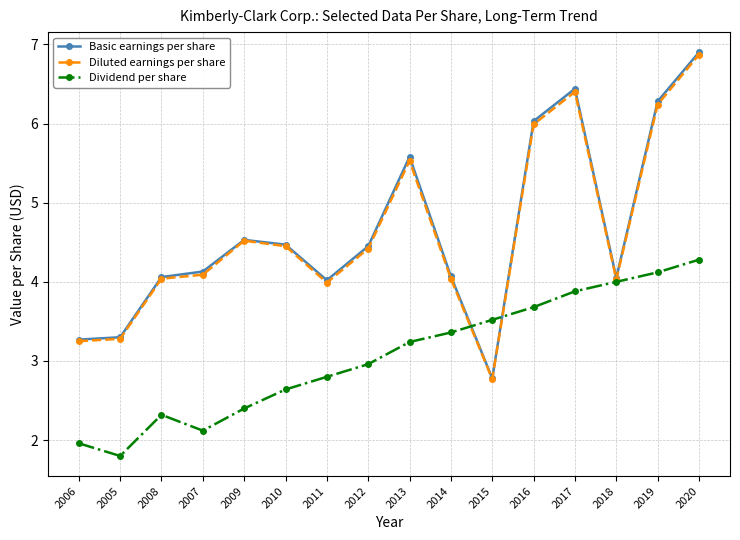

What is the smallest value displayed?

1.8